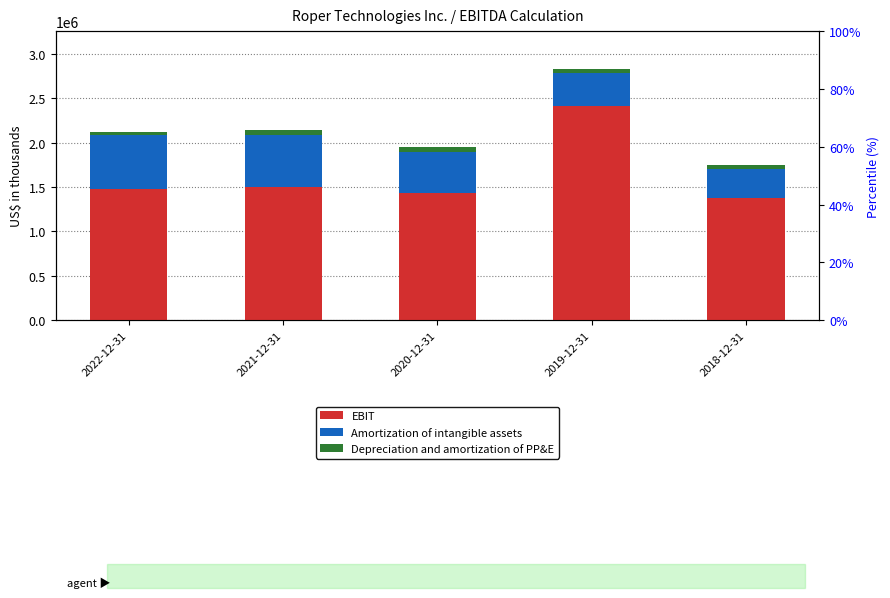

Is the value of Depreciation and amortization of PP&E at 2019-12-31 greater than the value of Amortization of intangible assets at 2018-12-31?

No